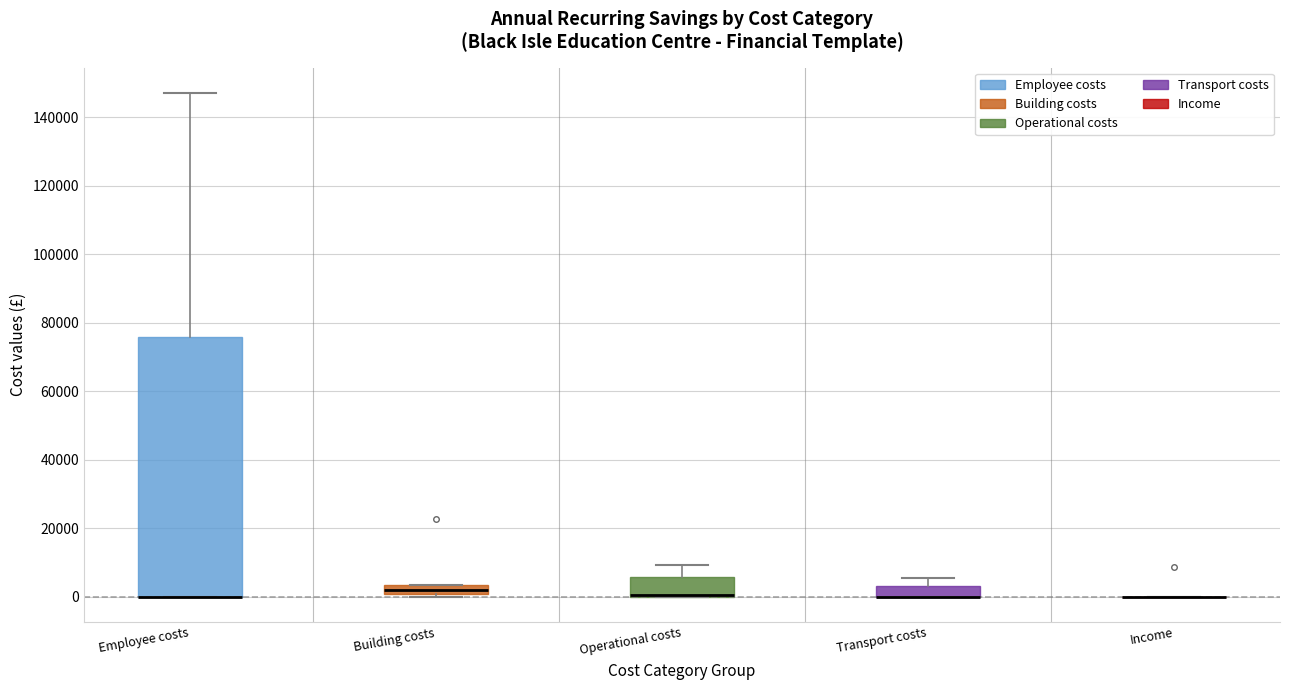

Which box is the tallest, from its lower edge to its upper edge?

Employee costs